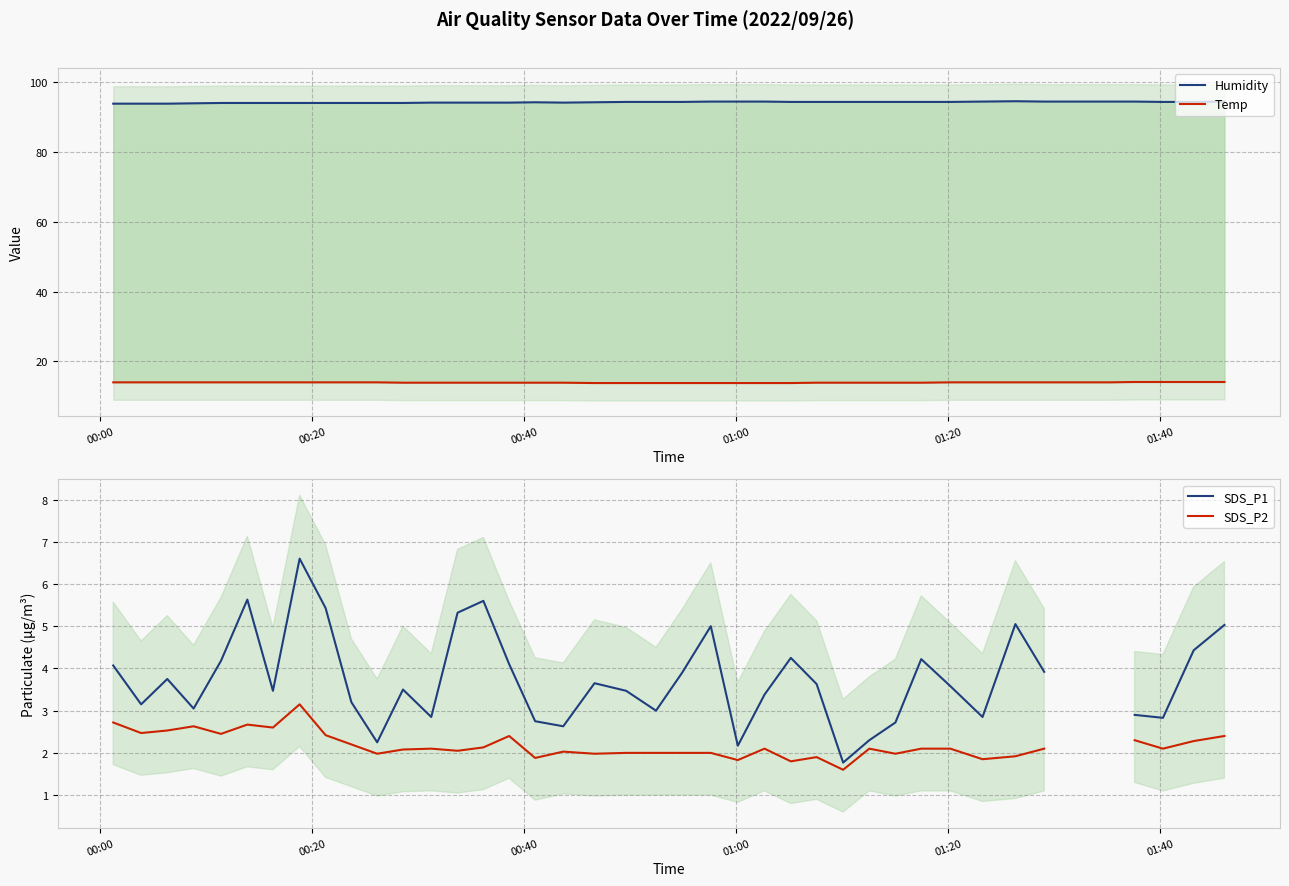

Which series has the widest spread of values?

SDS_P1